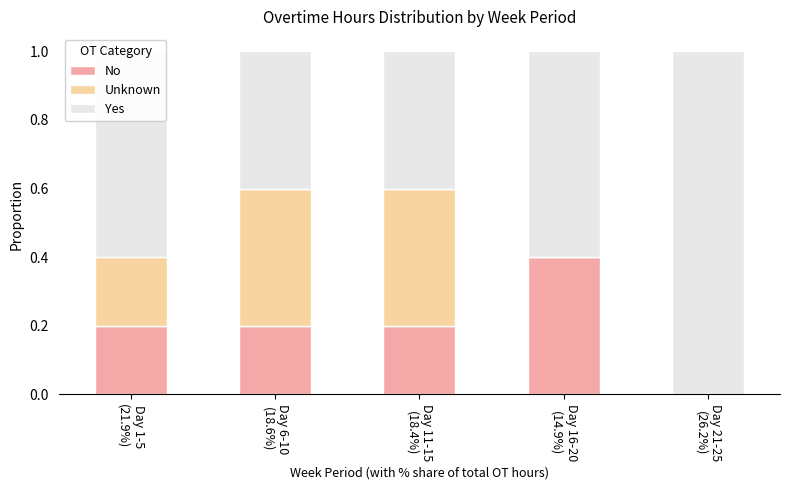

What are all the series names shown in the legend?

No, Unknown, Yes